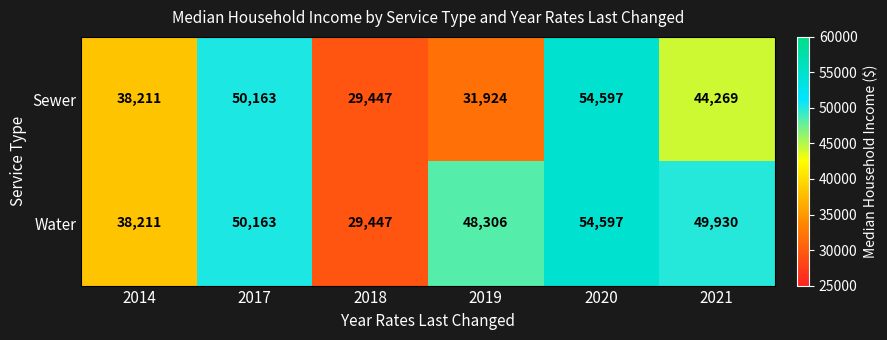

What is the smallest value displayed?

29447